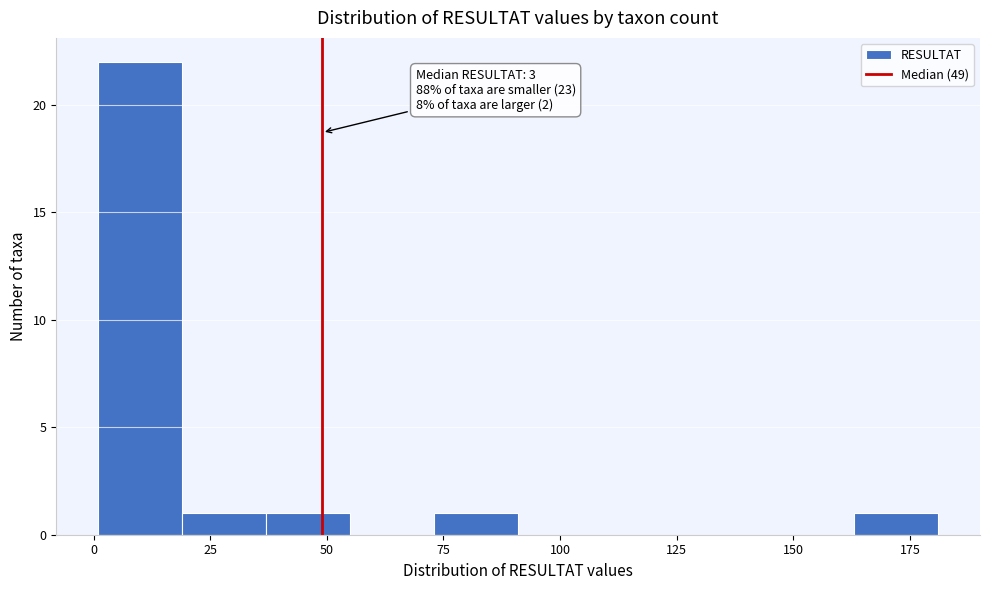

Around what value on the x-axis is the tallest bar? Give the approximate position of its centre, as read against the axis.

10